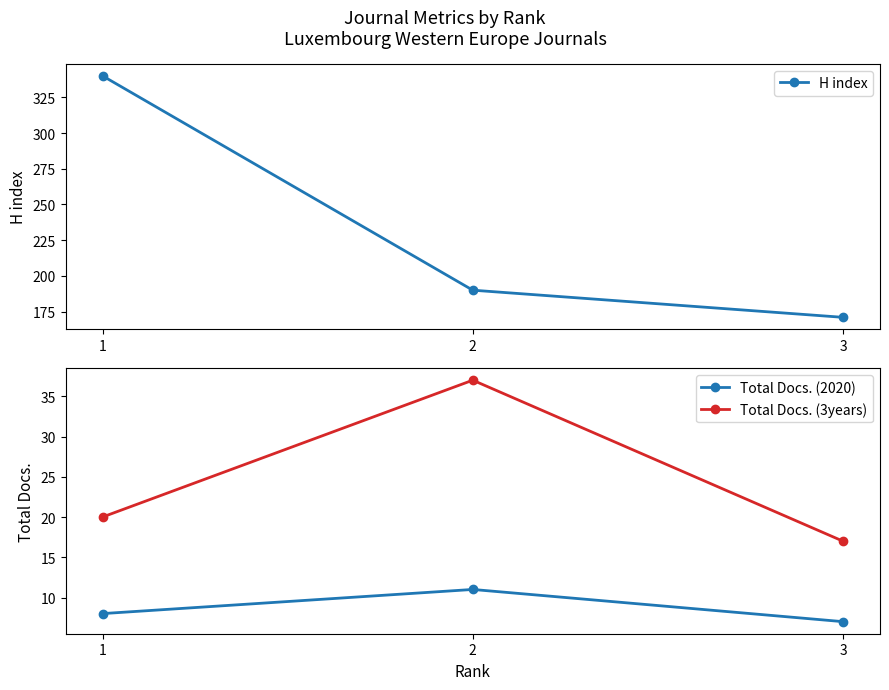

Where is Total Docs. (2020) nearest to the value 9?

1